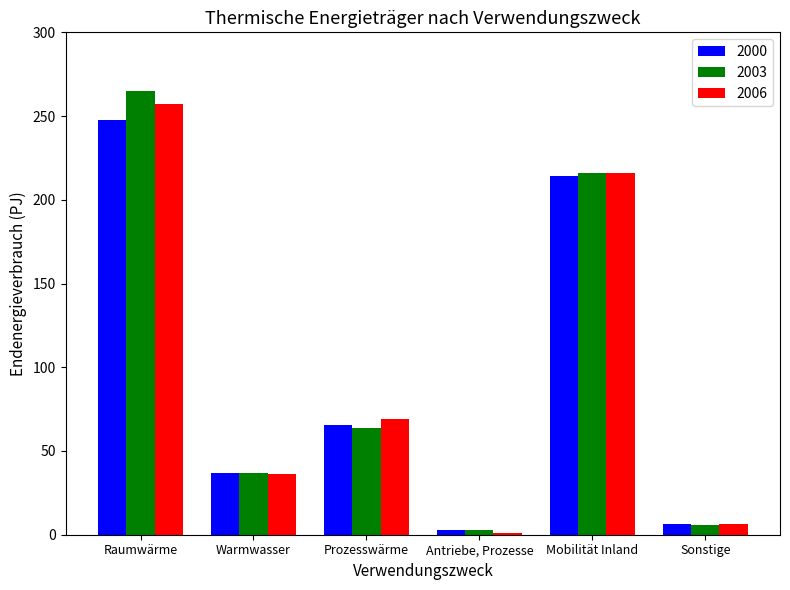

At which category is the sum across all series the highest?

Raumwärme